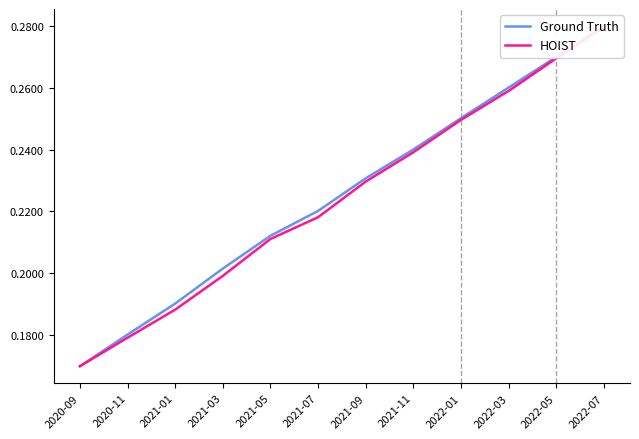

Is the value of Ground Truth at 2022-01 greater than the value of HOIST at 2021-07?

Yes